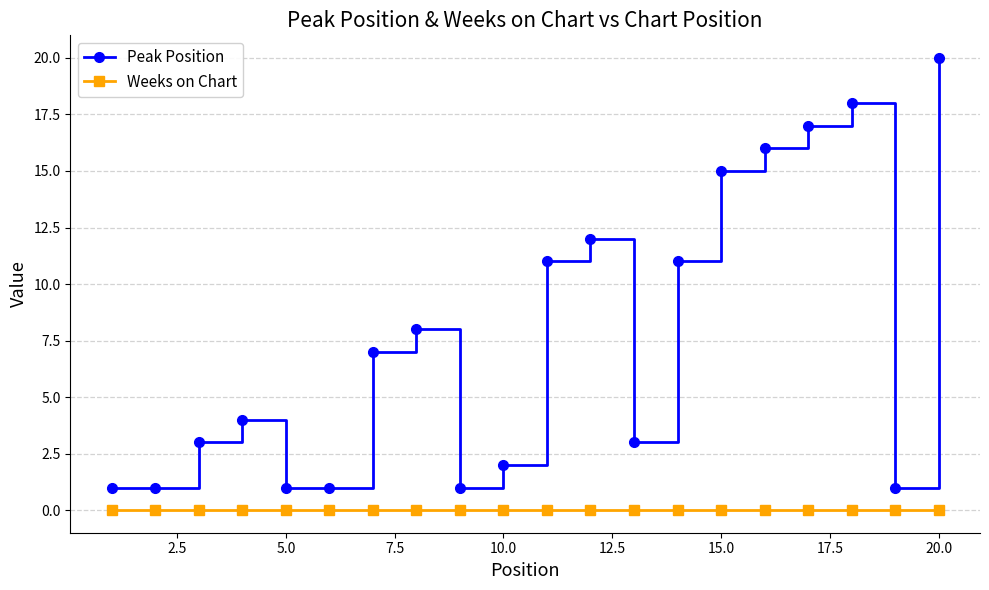

What is the value of the Peak Position point at the 5th from the left?

1